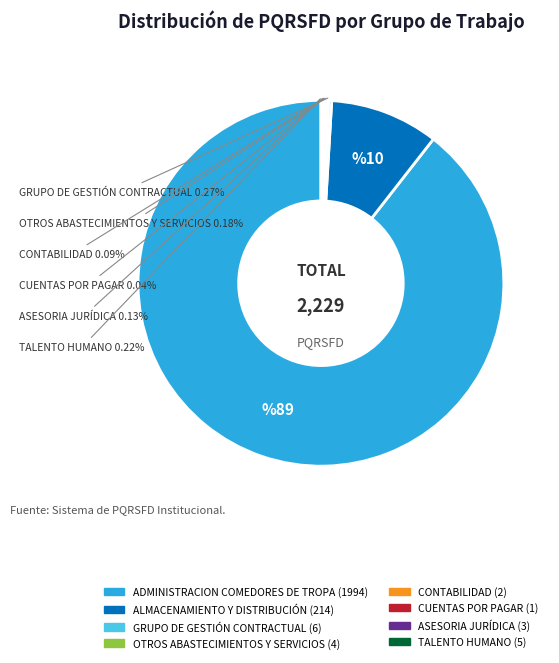

To the nearest percent, what is the average slice percentage?

12%